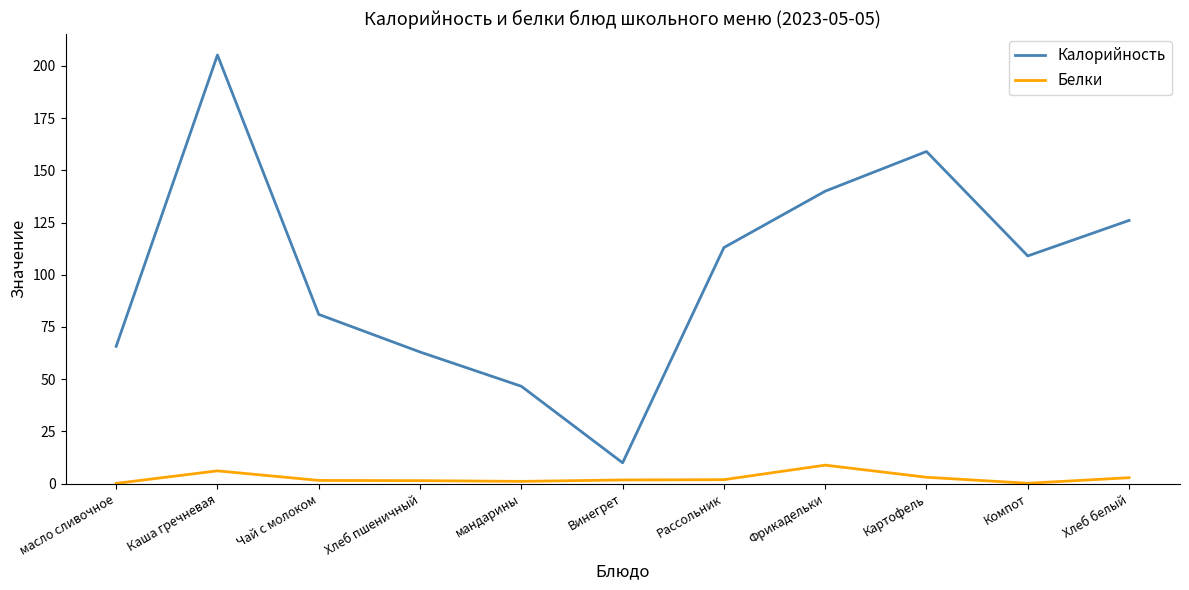

True or false: Белки and Калорийность intersect in this chart.

False